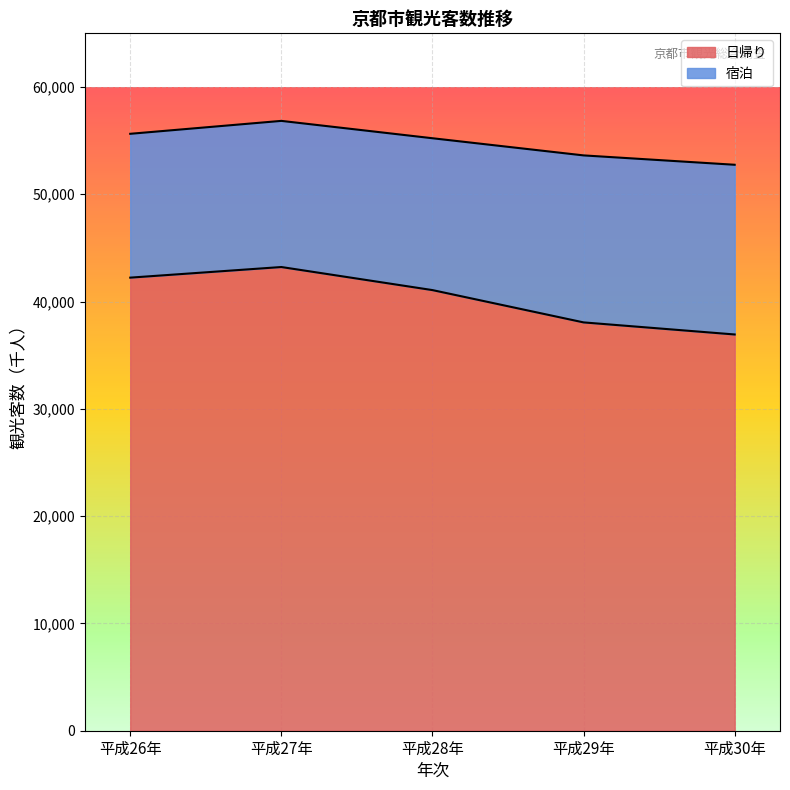

Where does the data first go above 41069?

平成26年